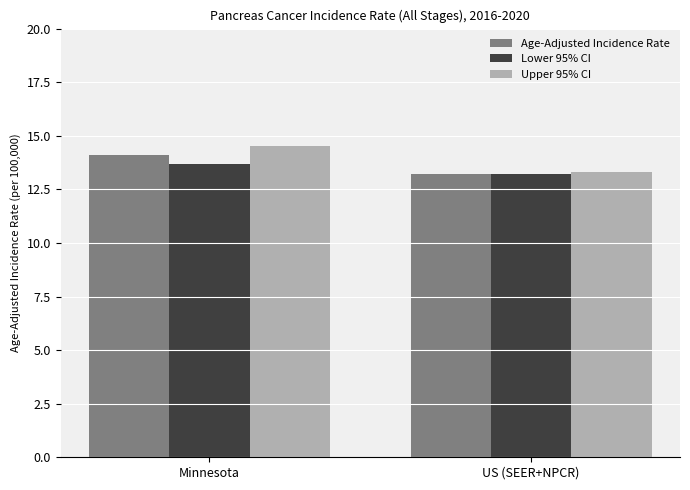

What is the difference between the Upper 95% CI values at US (SEER+NPCR) and Minnesota?

1.2